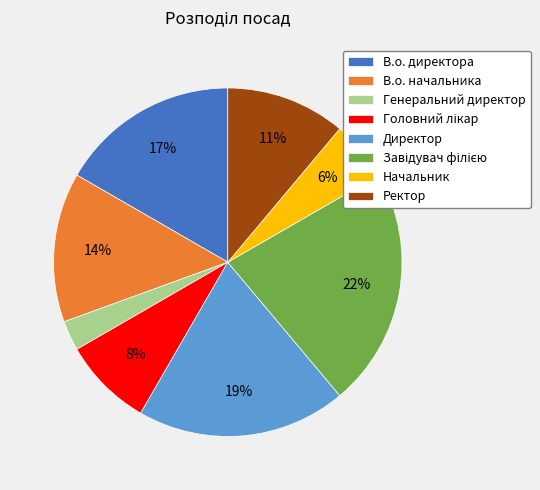

To the nearest percent, what is the difference between the largest and smallest slice percentages?

19%